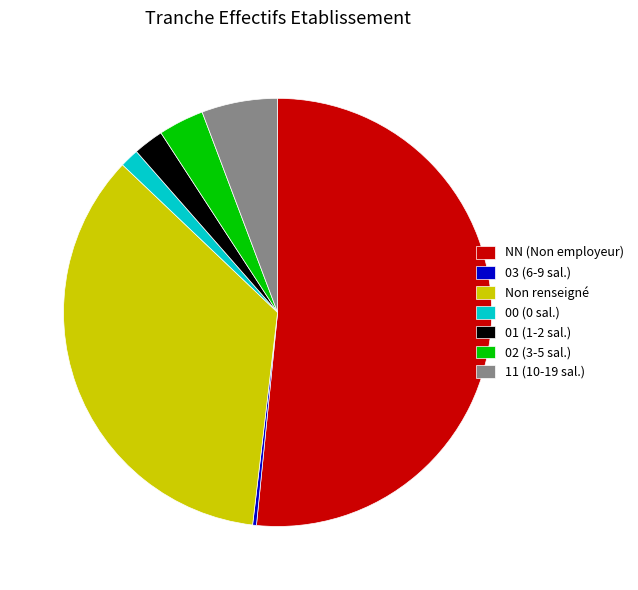

Which category has the biggest portion of the pie?

NN (Non employeur)